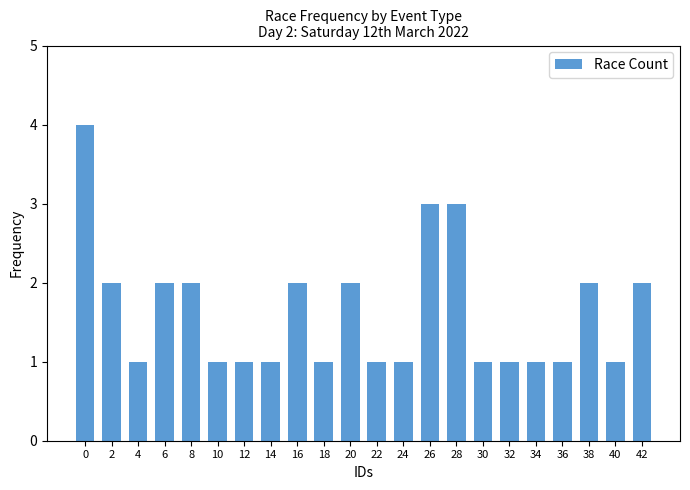

What is the ratio of the value at 14 to the value at 6?

0.5